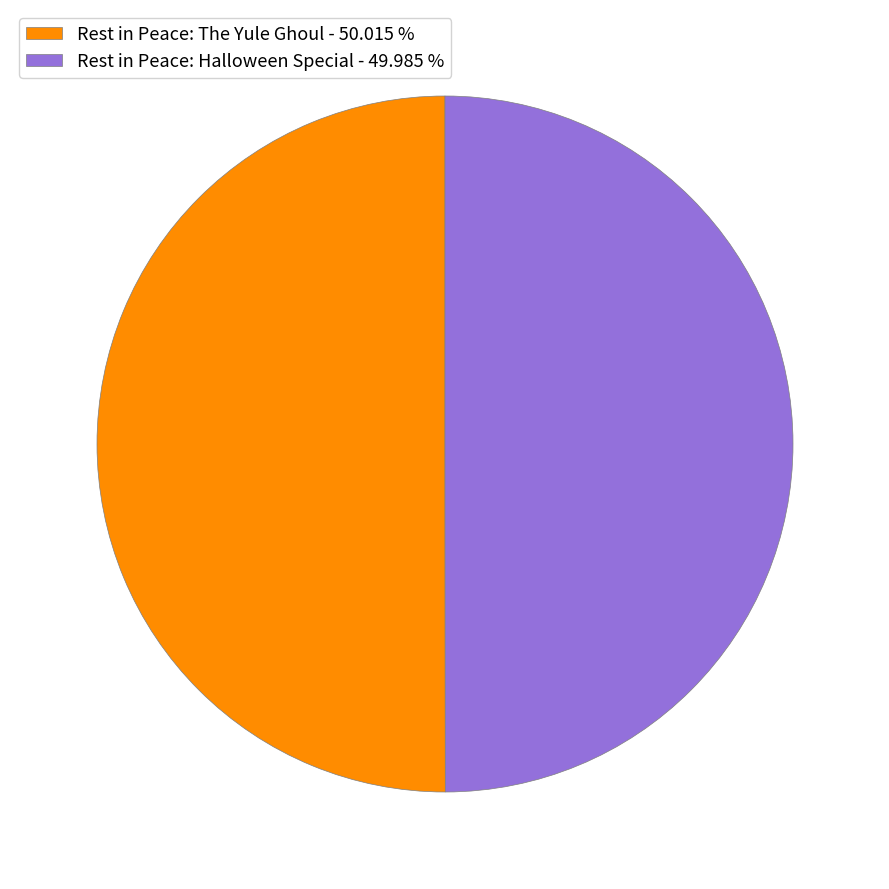

Is it true that Rest in Peace: The Yule Ghoul is 37% of the pie?

False